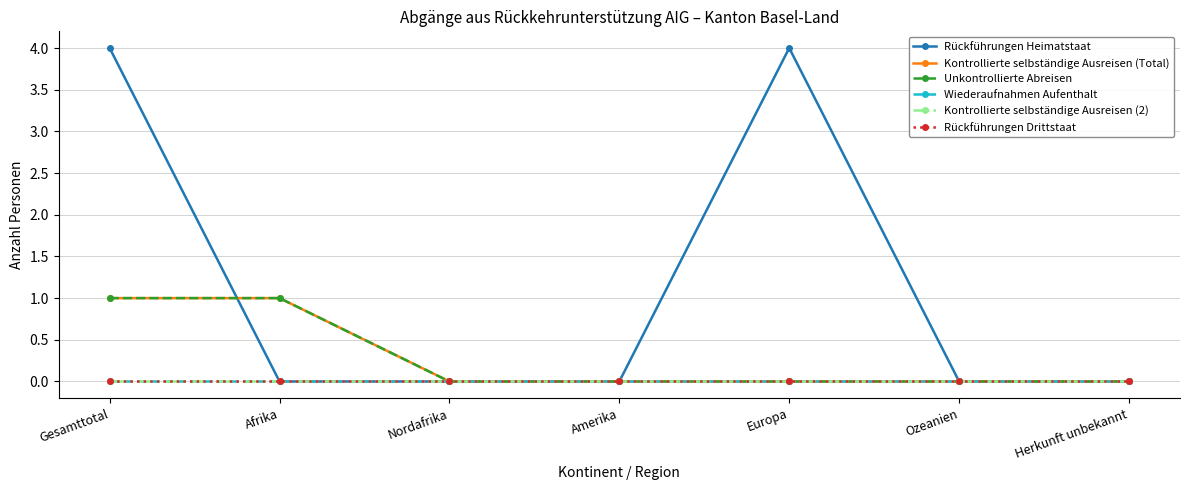

At which category is the sum across all series the highest?

Gesamttotal